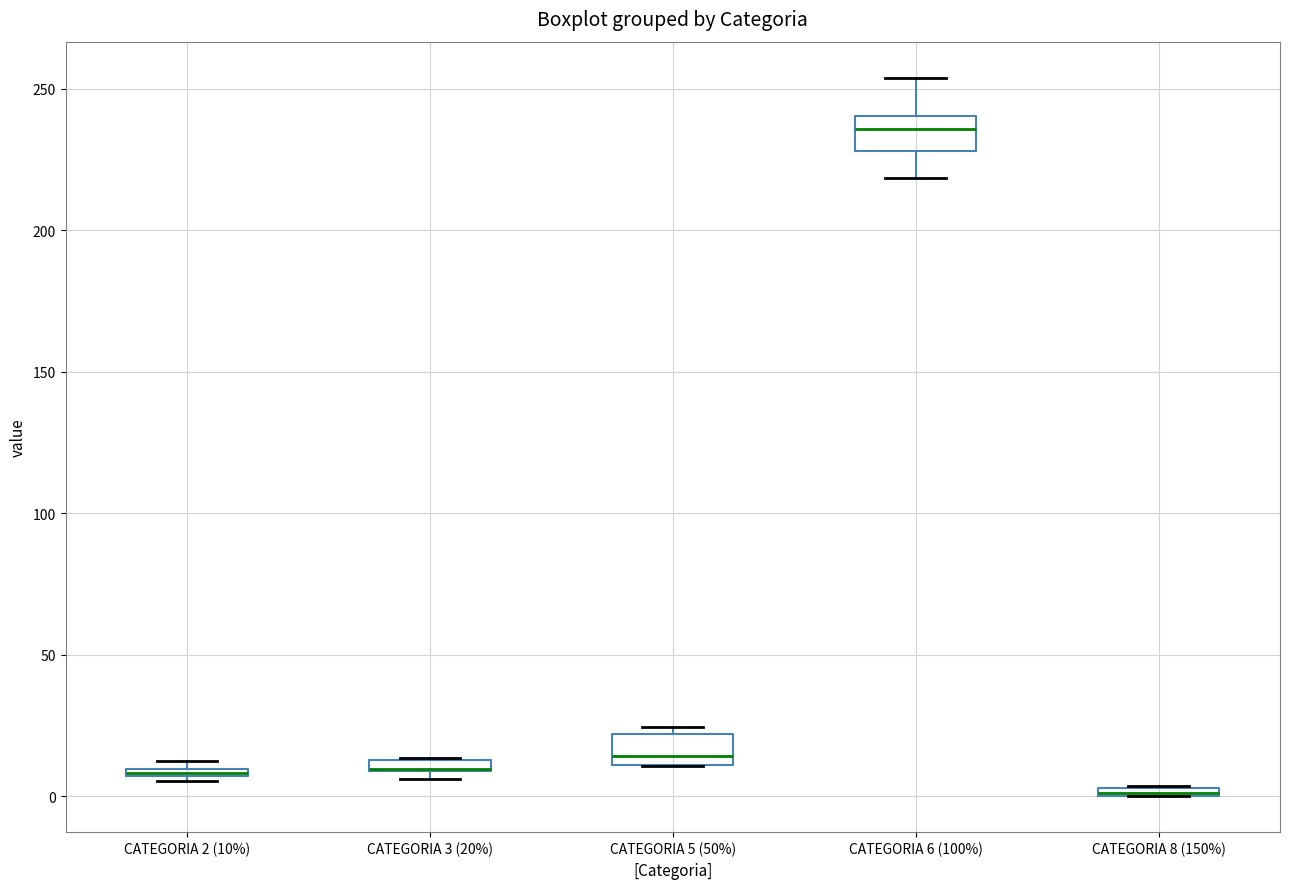

Where is the upper edge of the box for CATEGORIA 2 (10%) on the y-axis? The values are not printed on the chart, so give them approximately, as read against the axis.

10